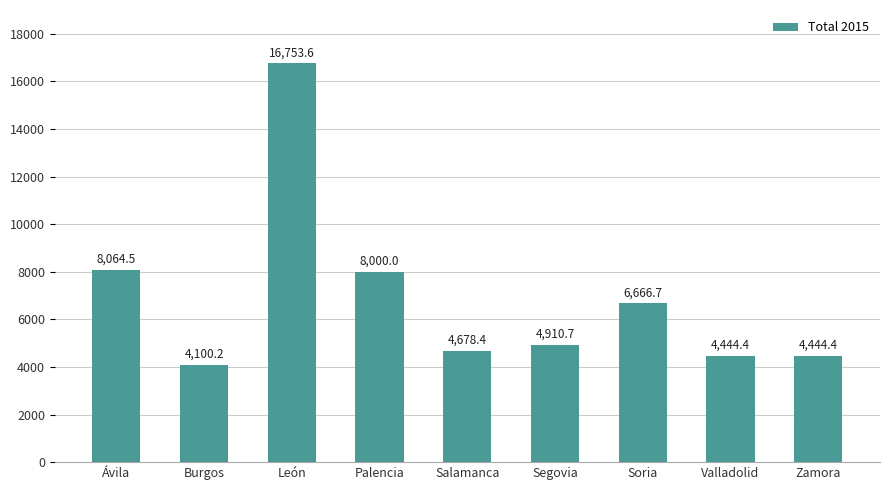

Count the number of categories in the chart.

9